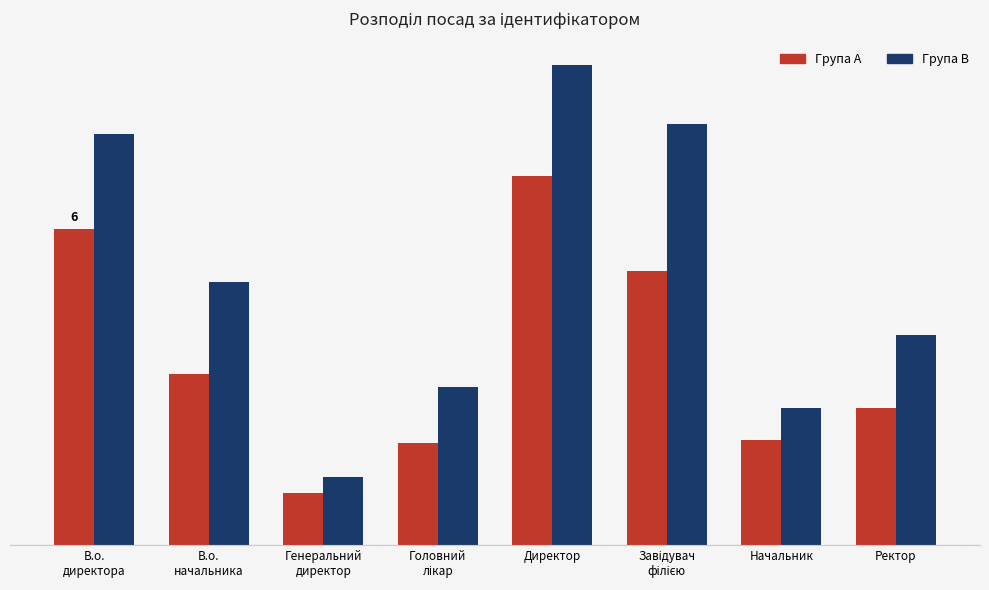

What is the label of the 4th bar from the left?

Головний
лікар